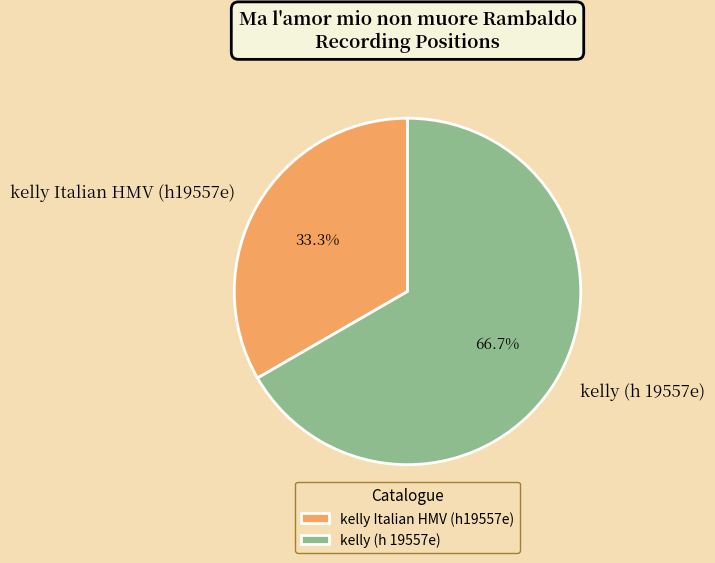

Combined, do kelly Italian HMV (h19557e) and kelly (h 19557e) account for over 50%?

Yes